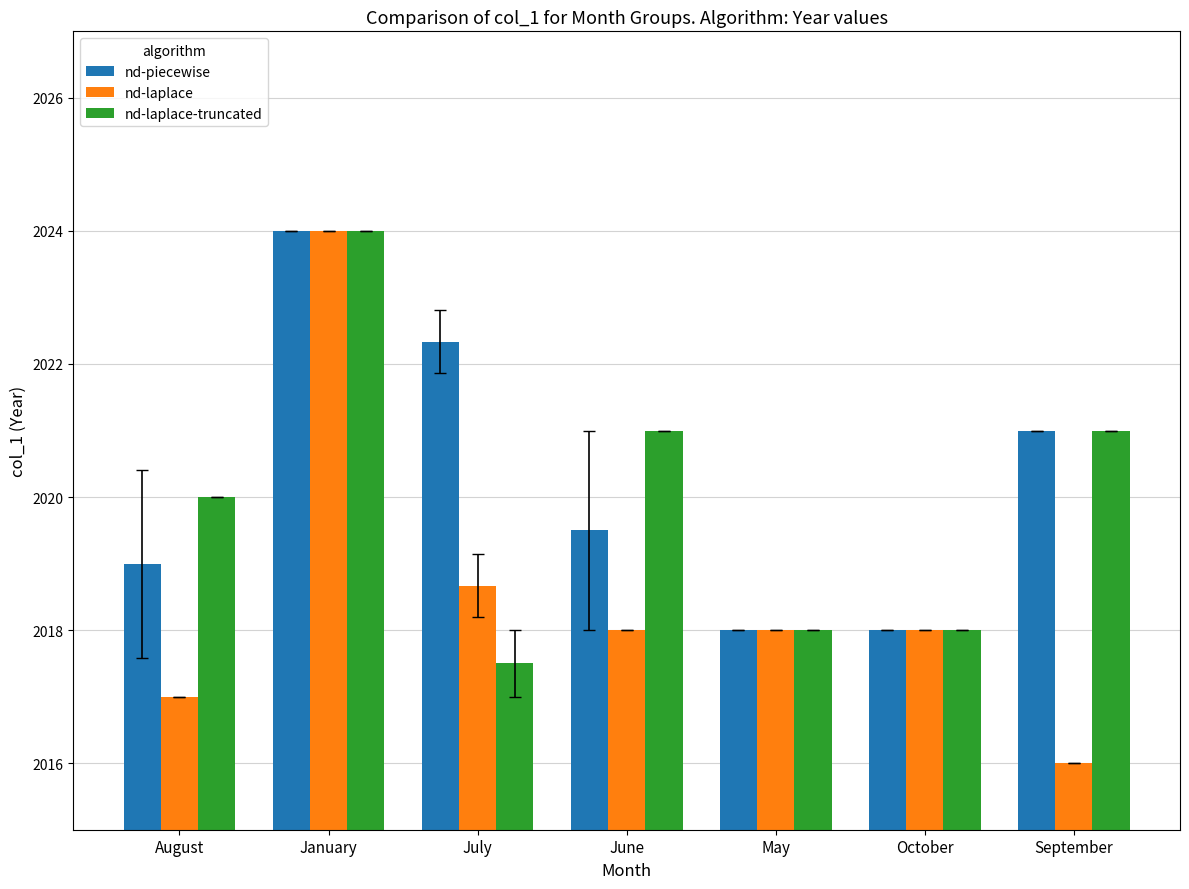

What is the highest value of the nd-piecewise series?

2024.0